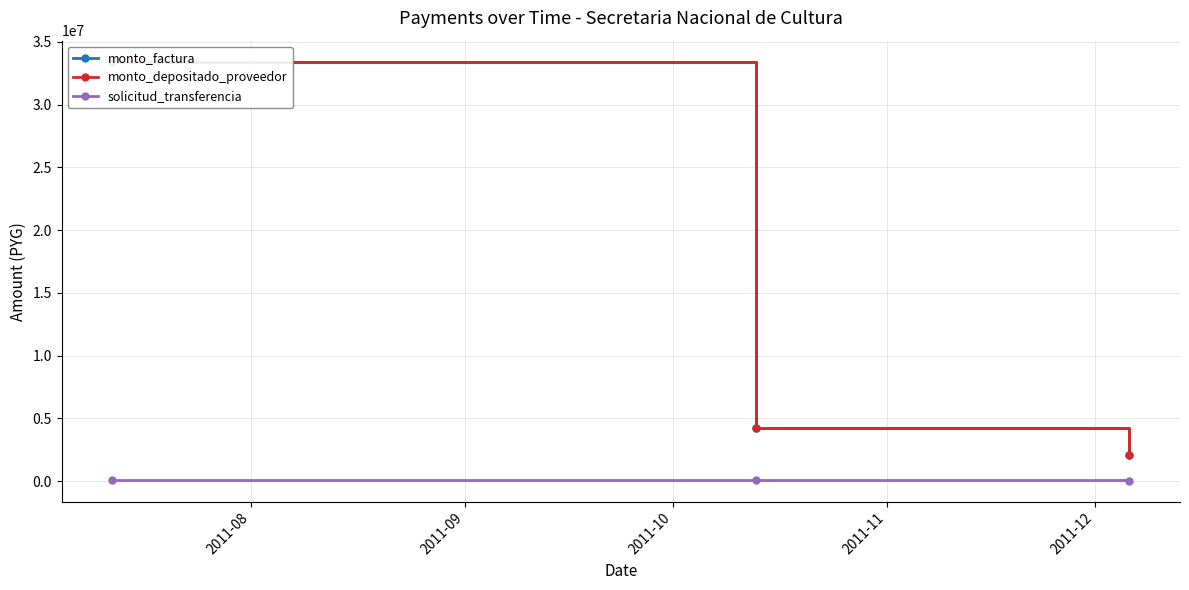

What is the sum of all solicitud_transferencia values?

243691